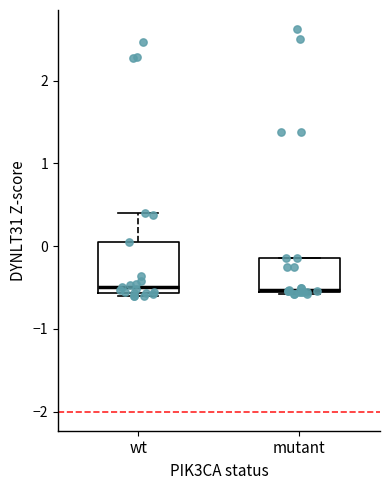

Comparing the boxes themselves (not the whiskers), which one is the tallest?

wt